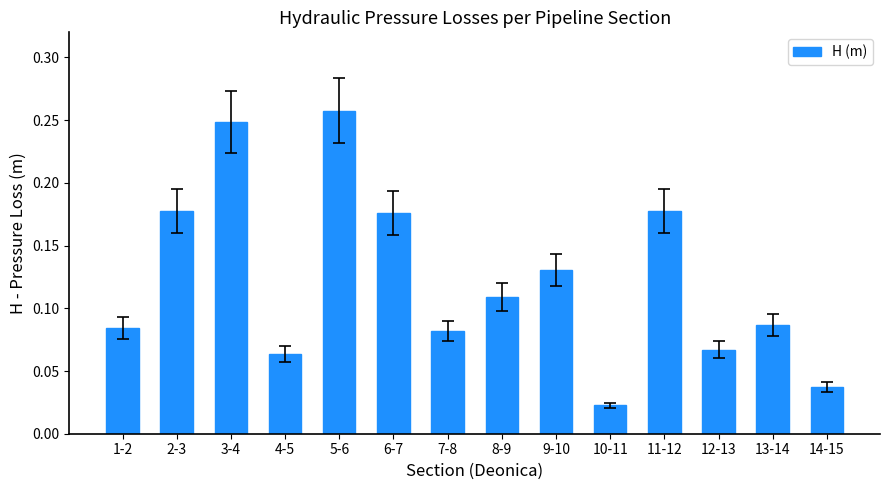

Which has a higher value, 7-8 or 5-6?

5-6